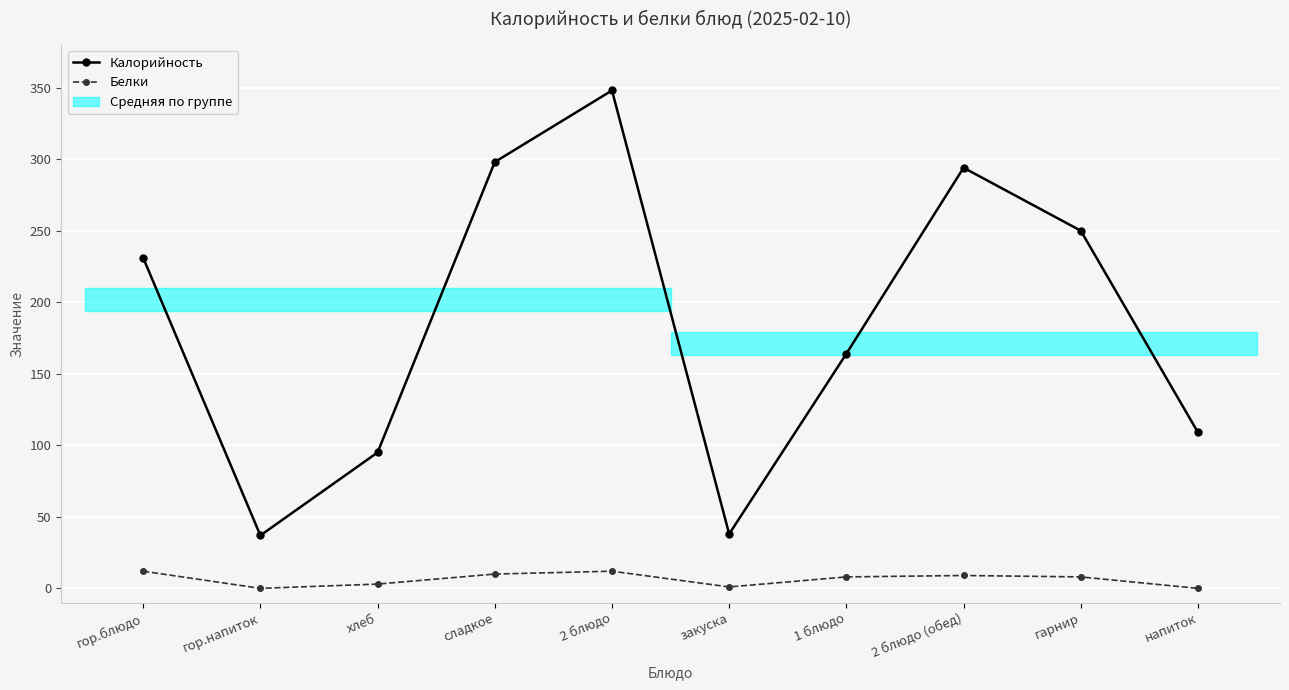

Where does the Белки series first go above 8?

гор.блюдо